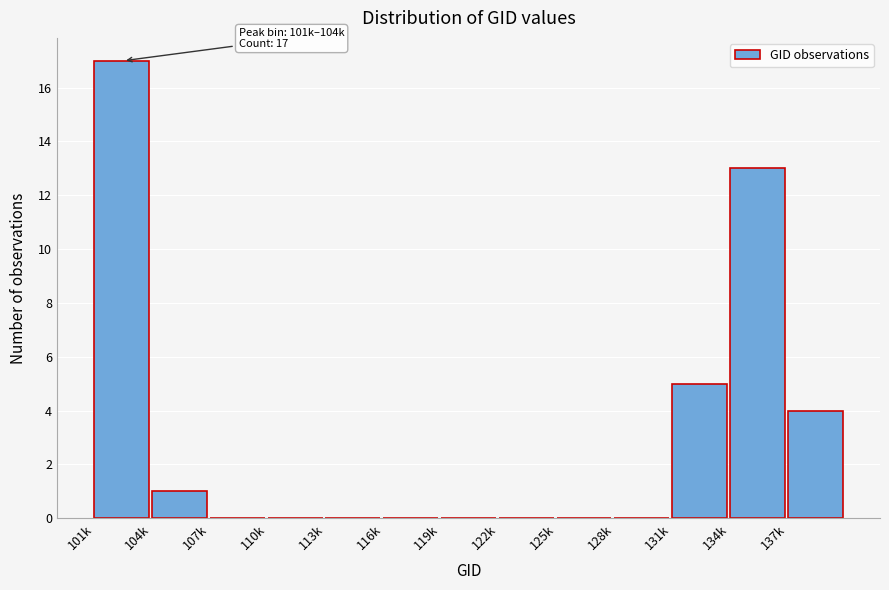

Reading left to right, list all the values displayed in this chart.

101k=17	104k=1	107k=0	110k=0	113k=0	116k=0	119k=0	122k=0	125k=0	128k=0	131k=5	134k=13	137k=4